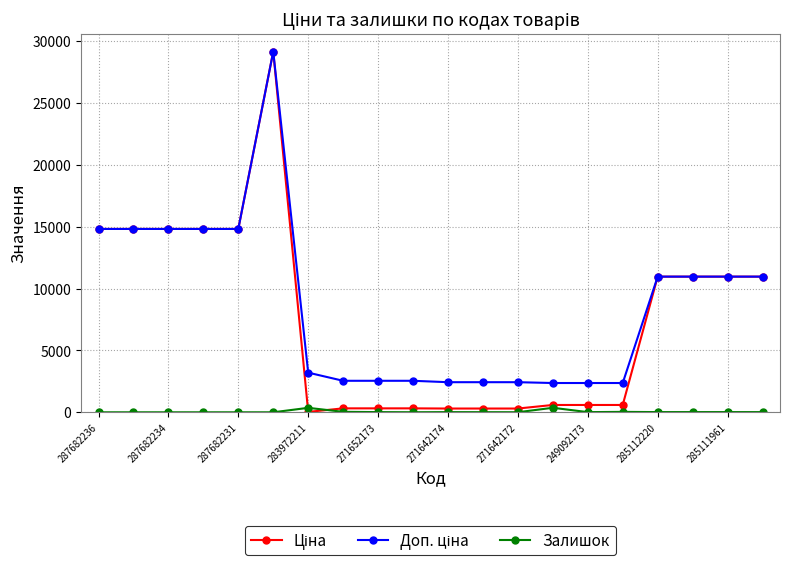

How many categories are shown in the chart?

20